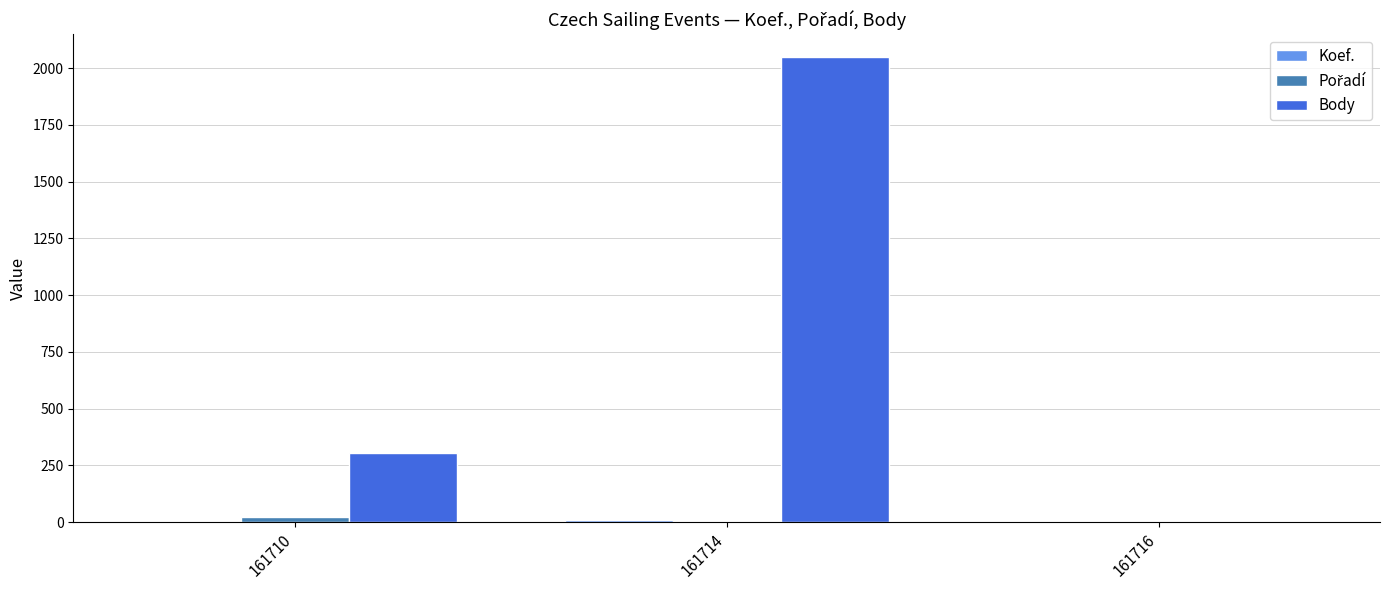

Are the bars horizontal?

No